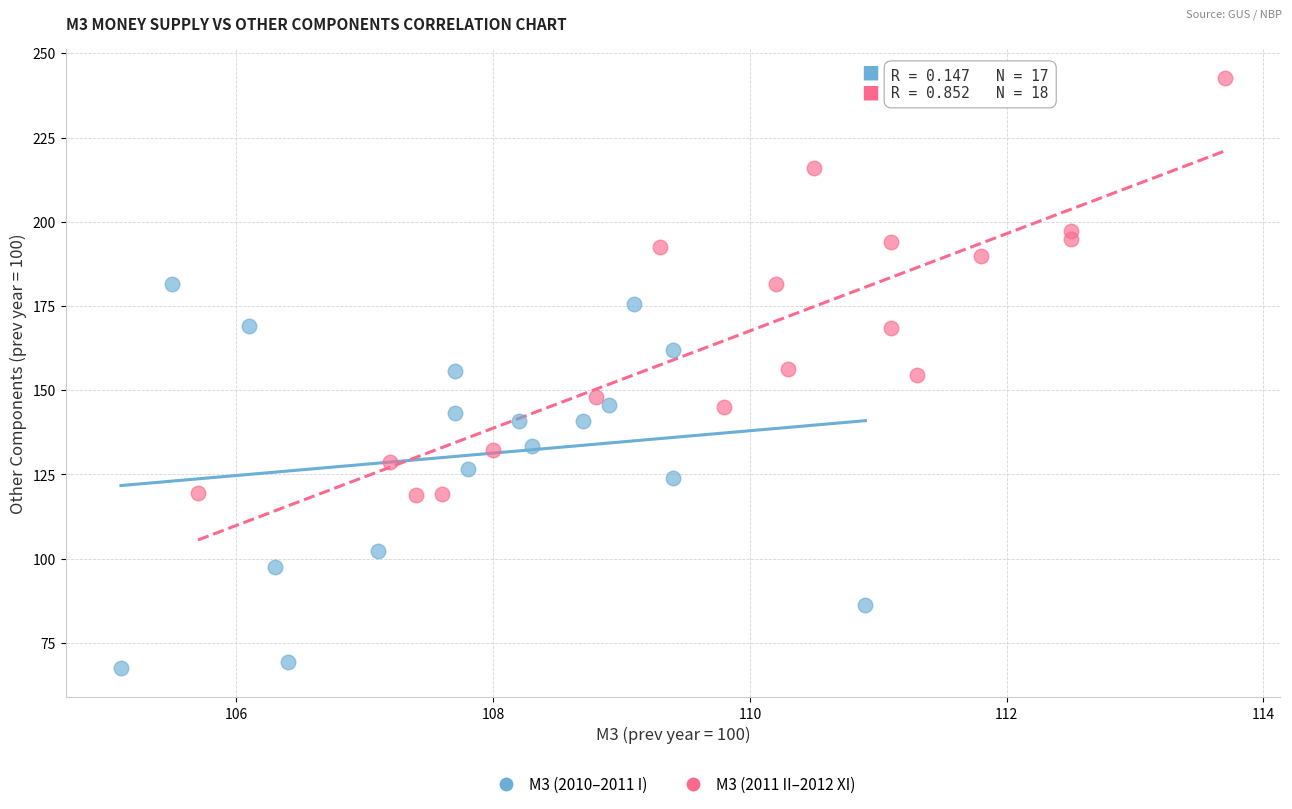

Which series has the widest spread of Y values?

M3 (2011 II–2012 XI)